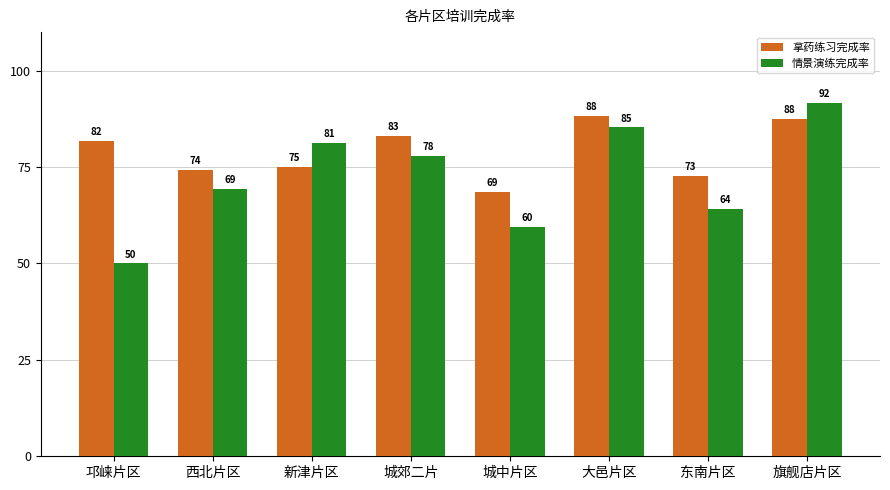

True or false: 拿药练习完成率 has a value of 34.4 at 旗舰店片区.

False